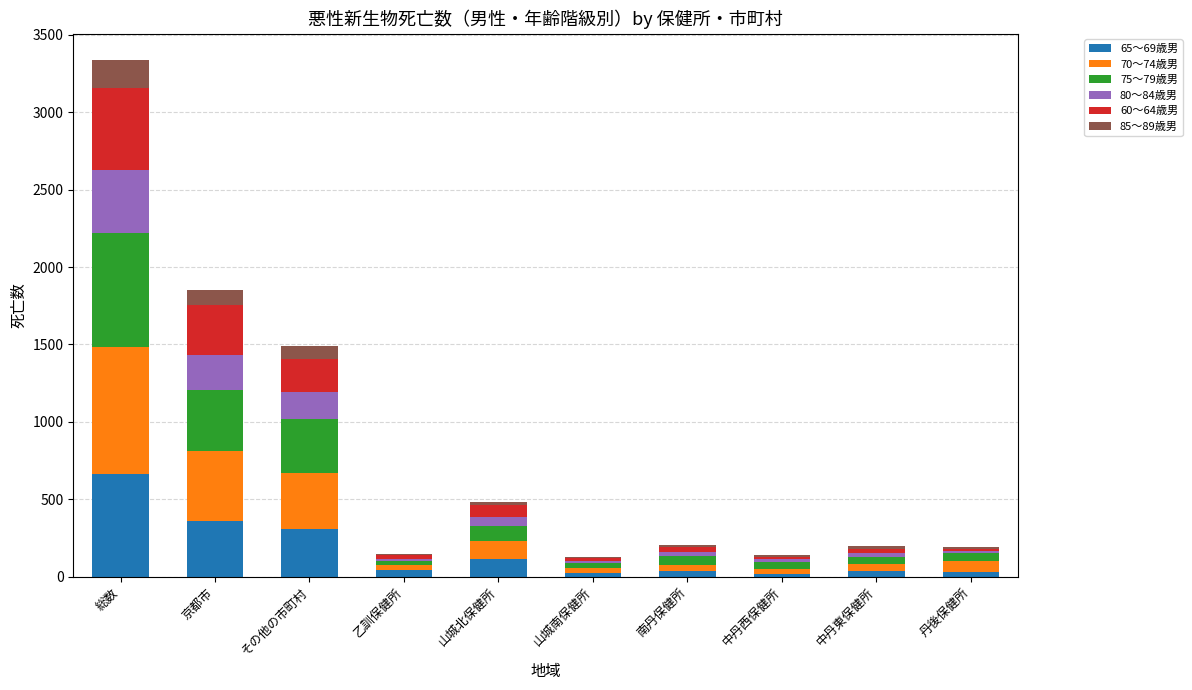

What is the total value across all series at その他の市町村?

1489